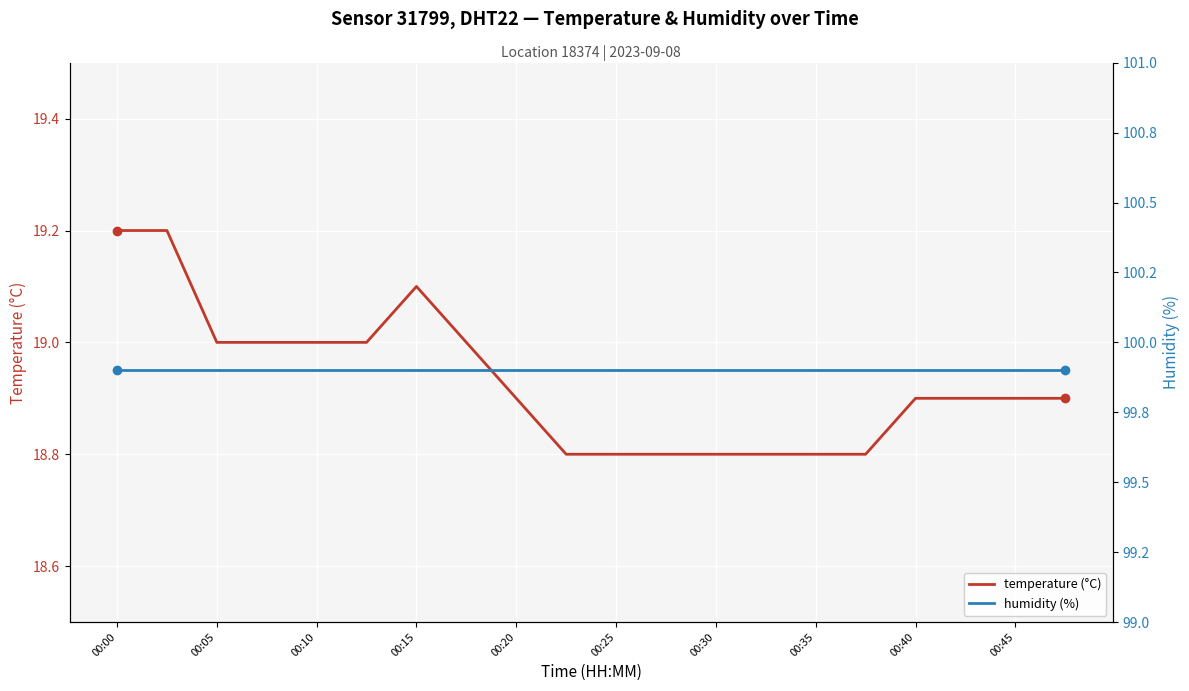

The value of temperature (°C) at 00:10 is 19.0. True or false?

True